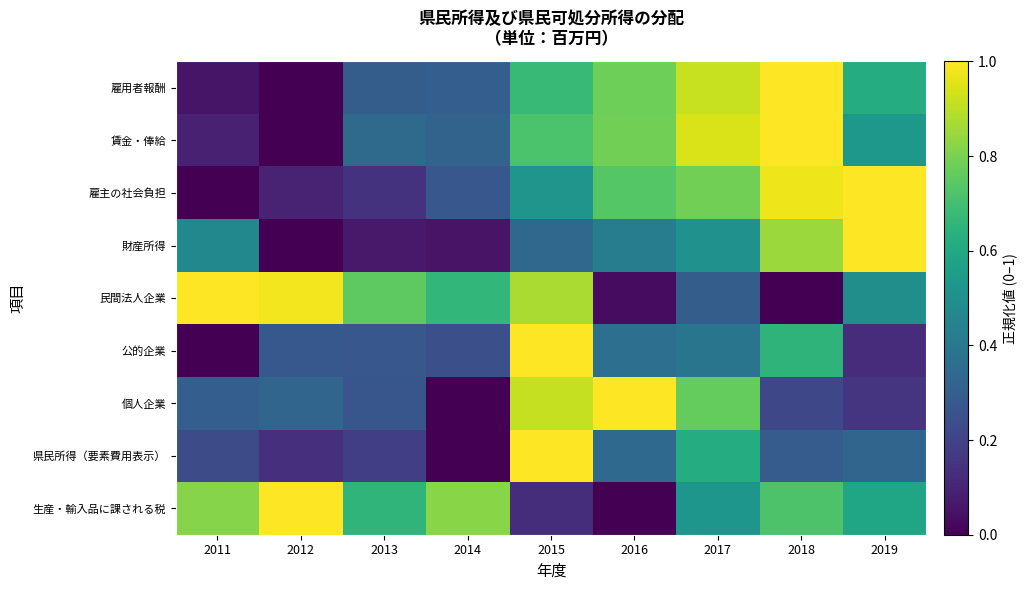

What is the difference between the highest and lowest values at 2014?

0.8